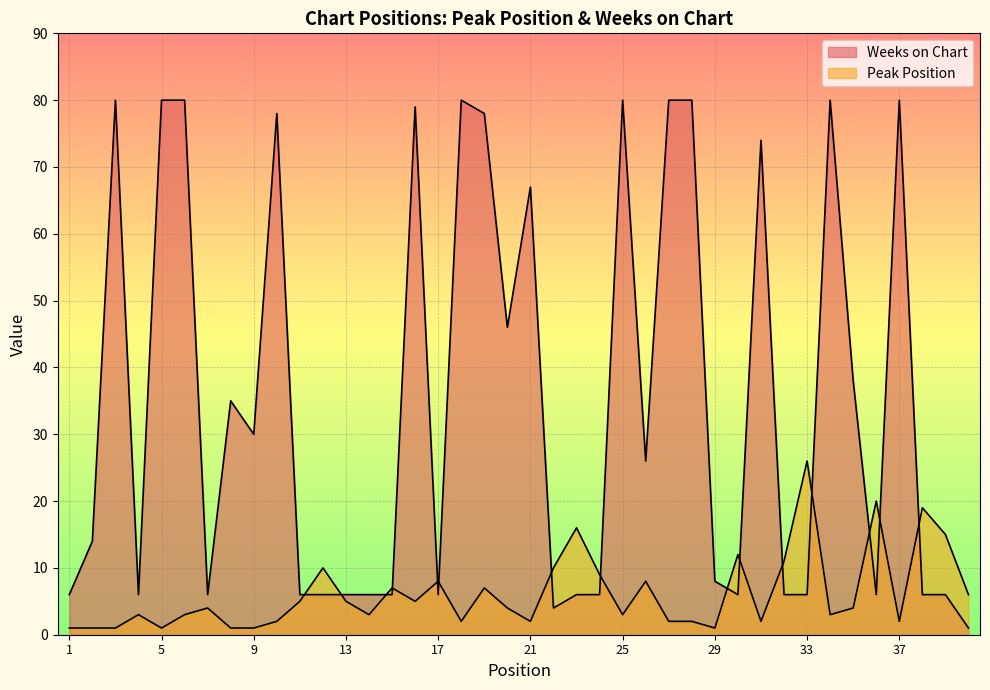

What is the minimum value shown in the chart?

1